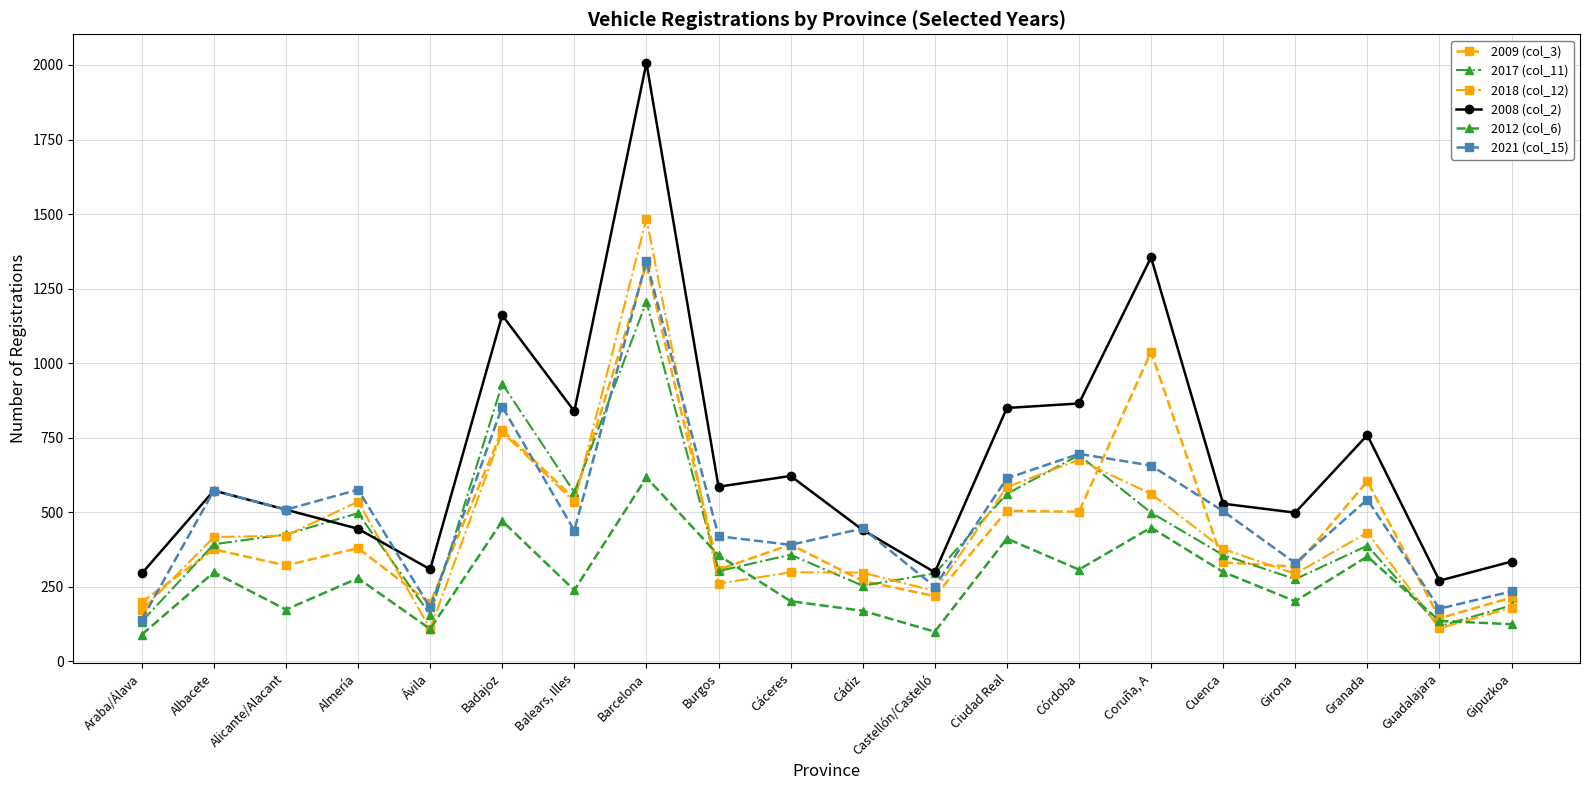

How many data points in 2008 (col_2) are less than 573?

10